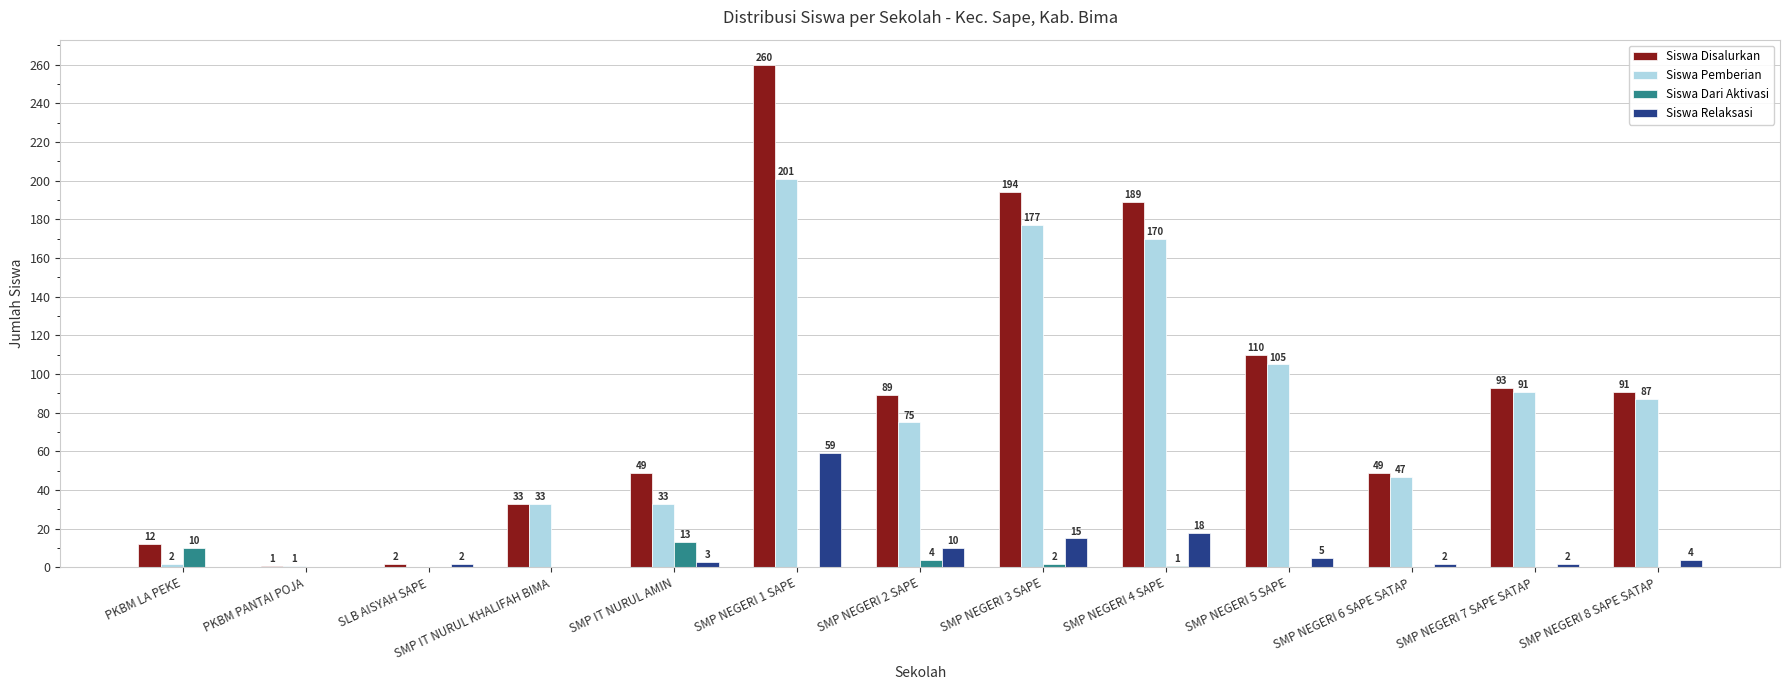

True or false: Siswa Disalurkan has a value of 93 at SMP NEGERI 7 SAPE SATAP.

True